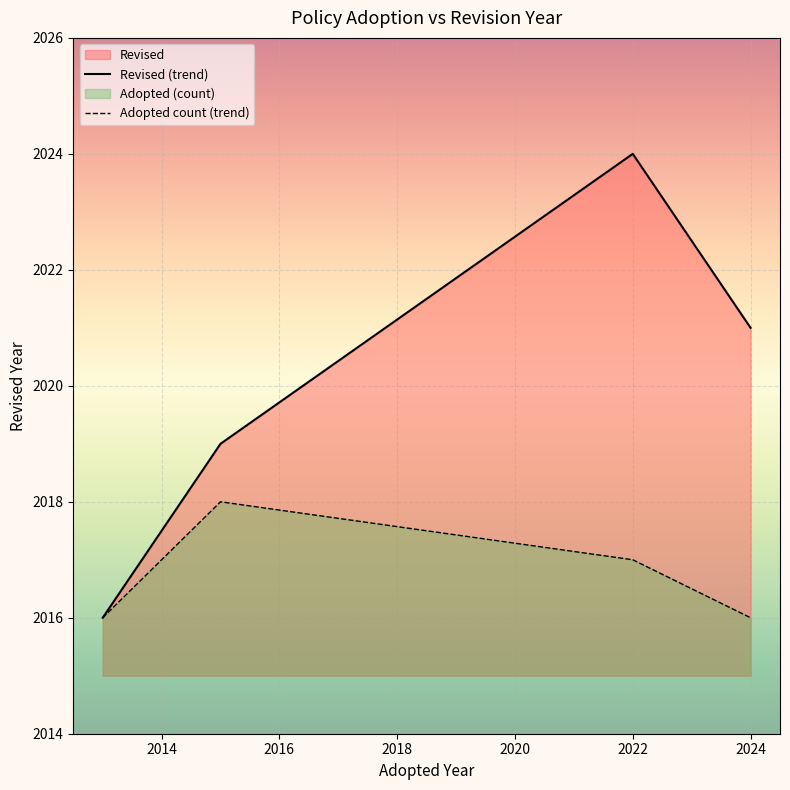

Which series has the largest range (max minus min)?

Revised (trend)